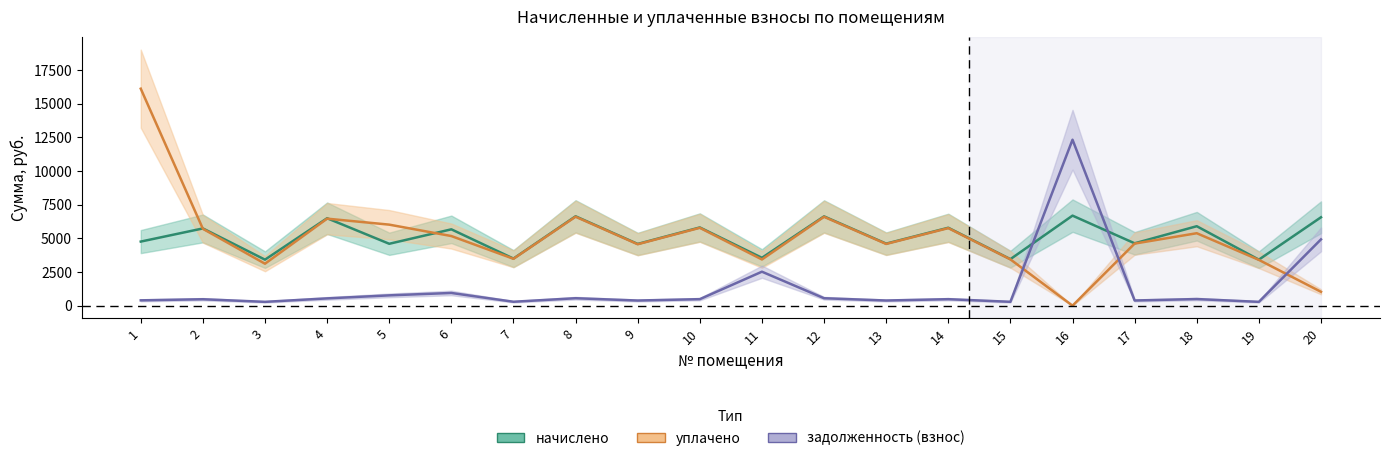

Rank the series by their maximum value, from lowest to highest.

начислено, задолженность (взнос), уплачено